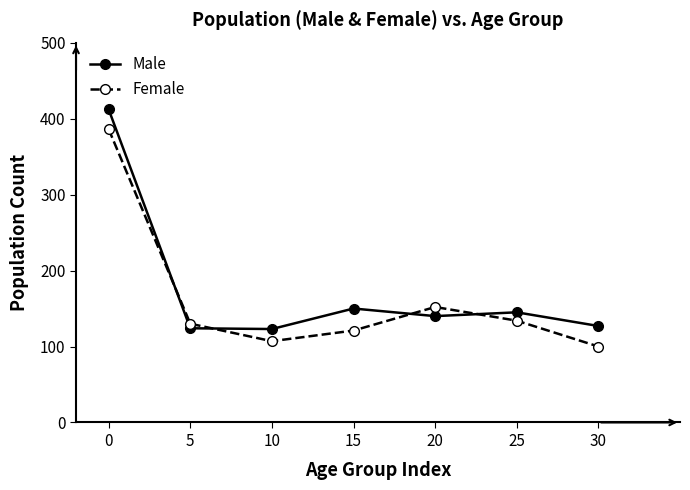

How many series are shown in this chart?

2